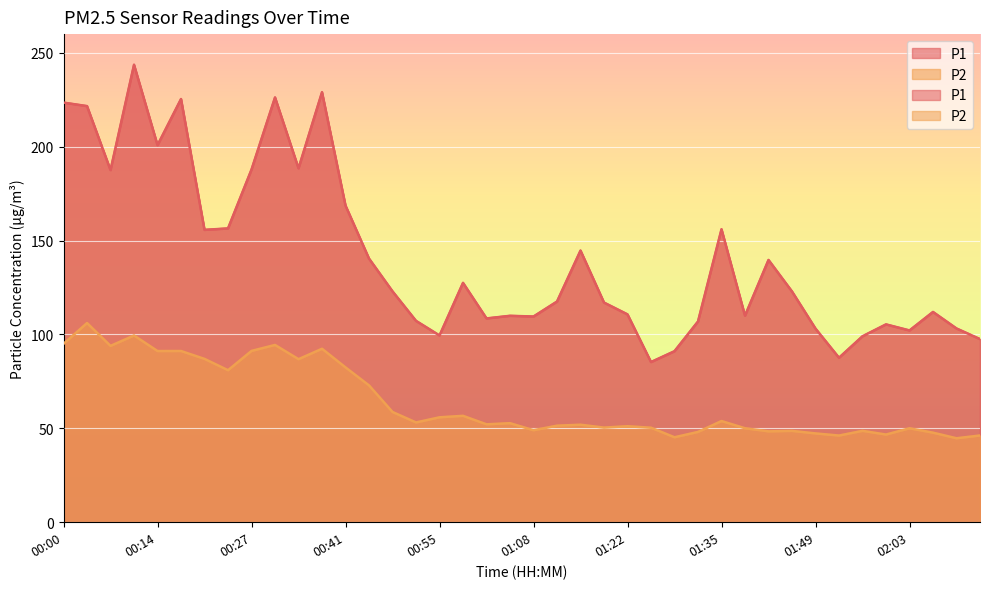

What is the difference between the second highest and minimum values in the P1 series?

143.7